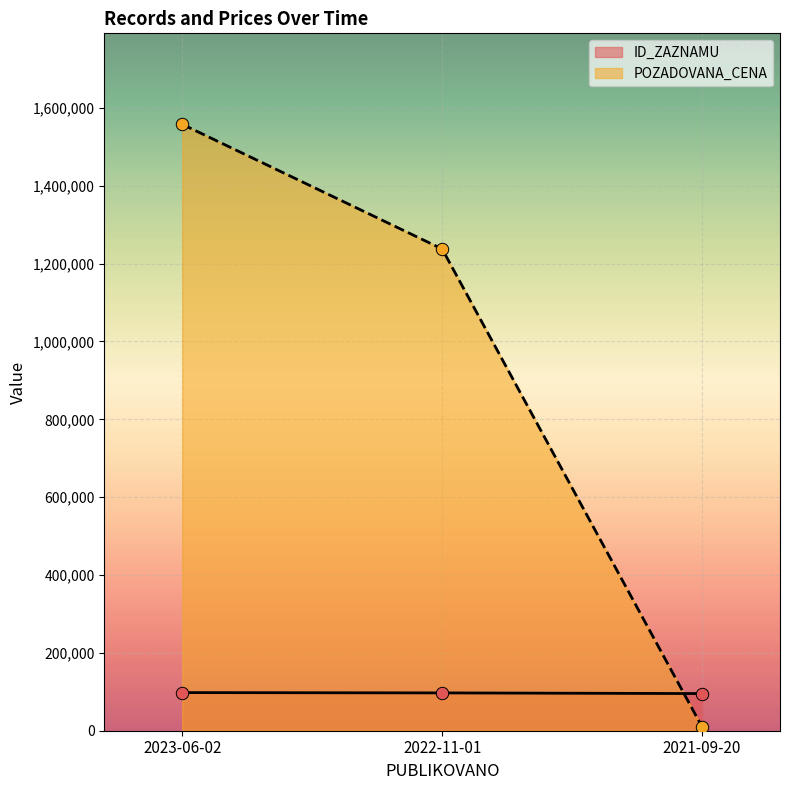

At which category is the sum across all series the highest?

2023-06-02